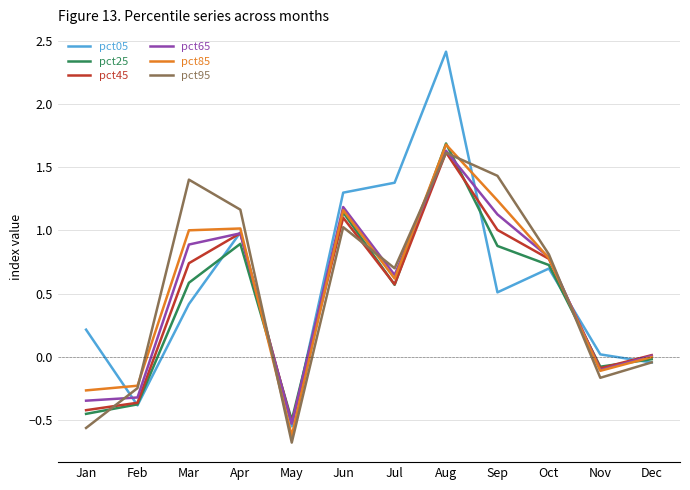

What is the highest value of the pct25 series?

1.7